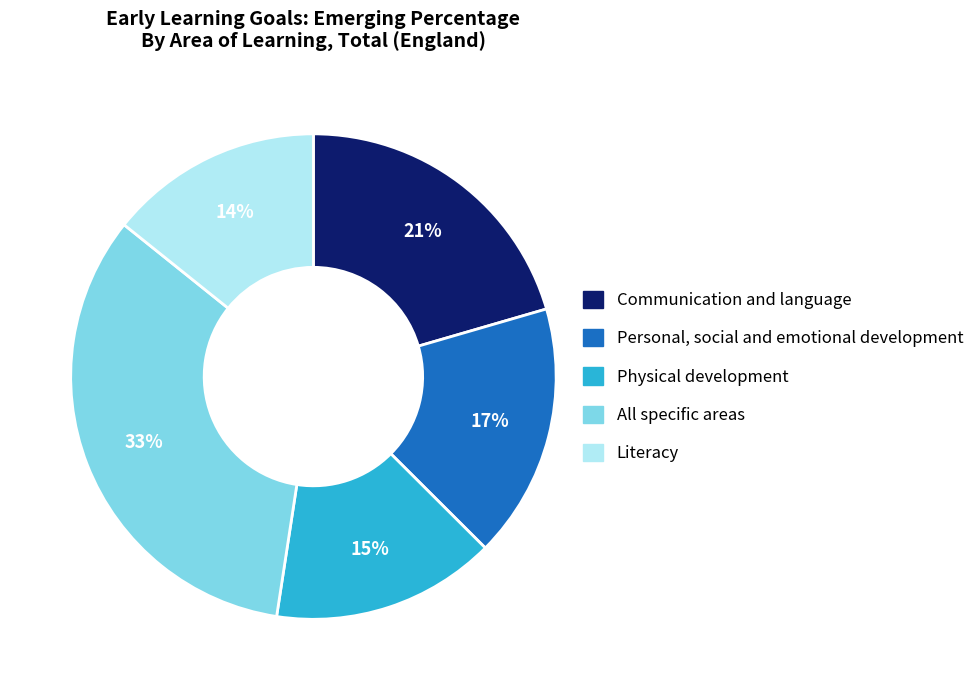

To the nearest percent, what is the average slice percentage?

20%